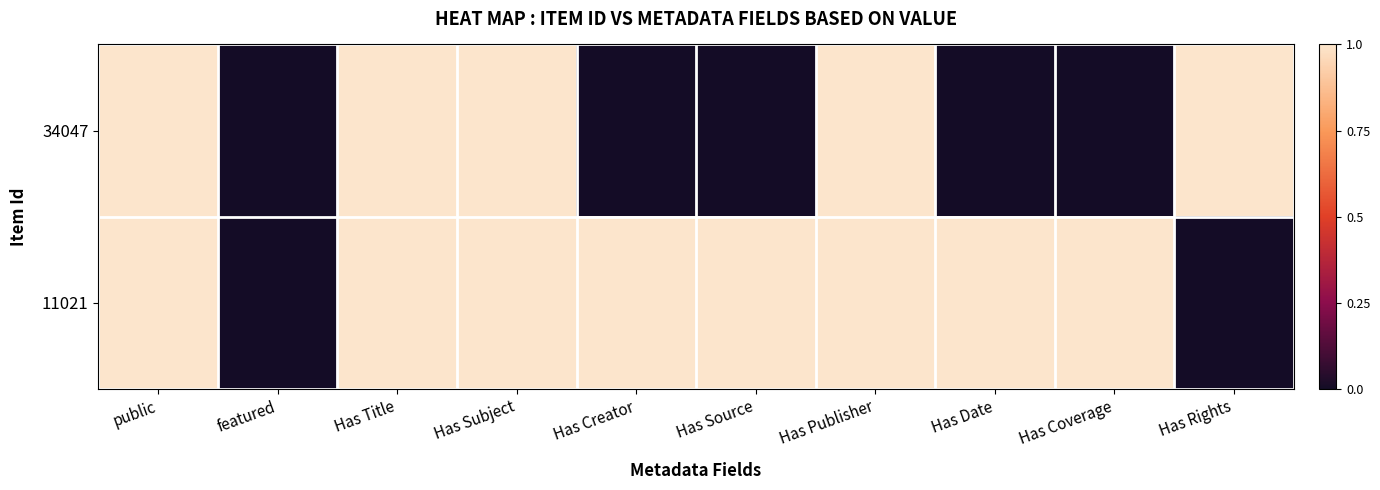

List the series in order of their overall mean, lowest first.

34047, 11021